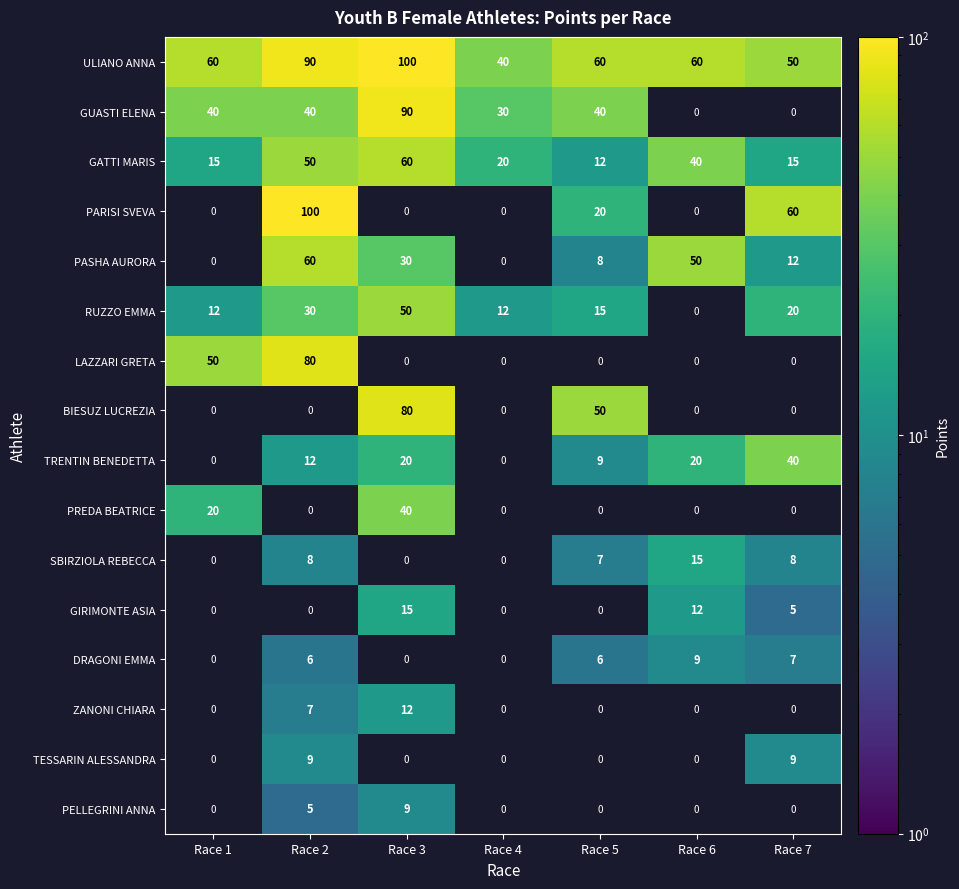

What is the average value of the GATTI MARIS series?

30